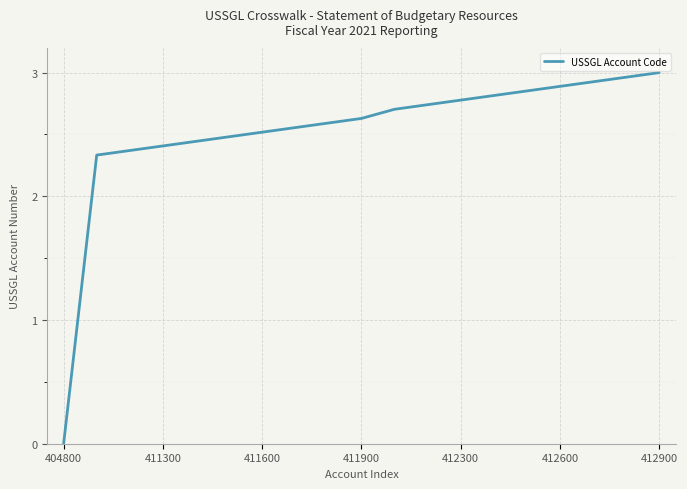

How many lines are shown in the chart?

1